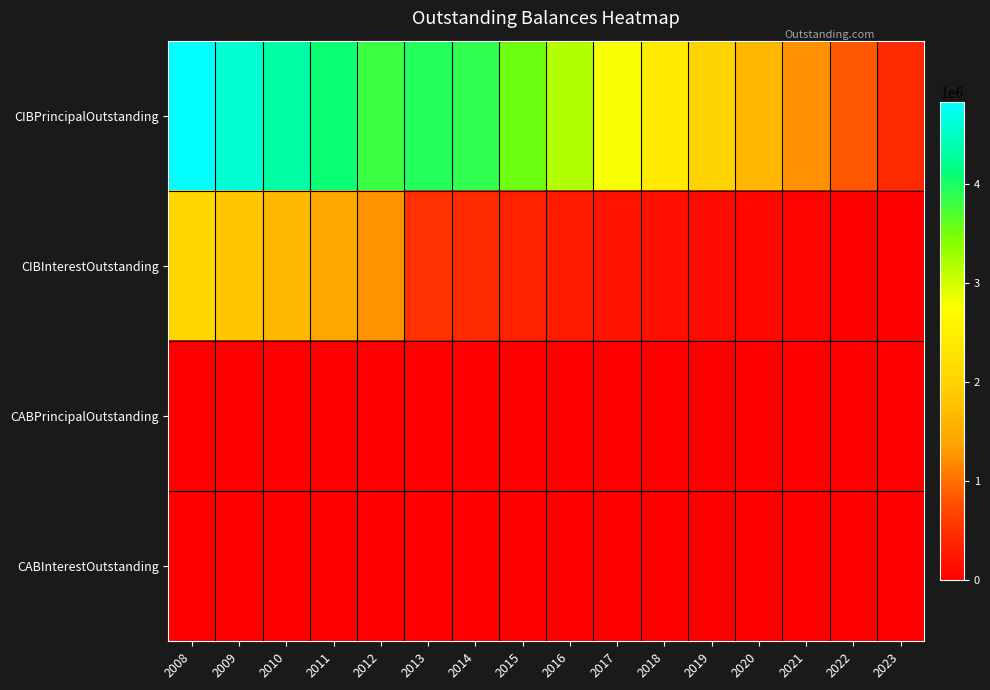

Between 2019 and 2014, which is larger?

2014